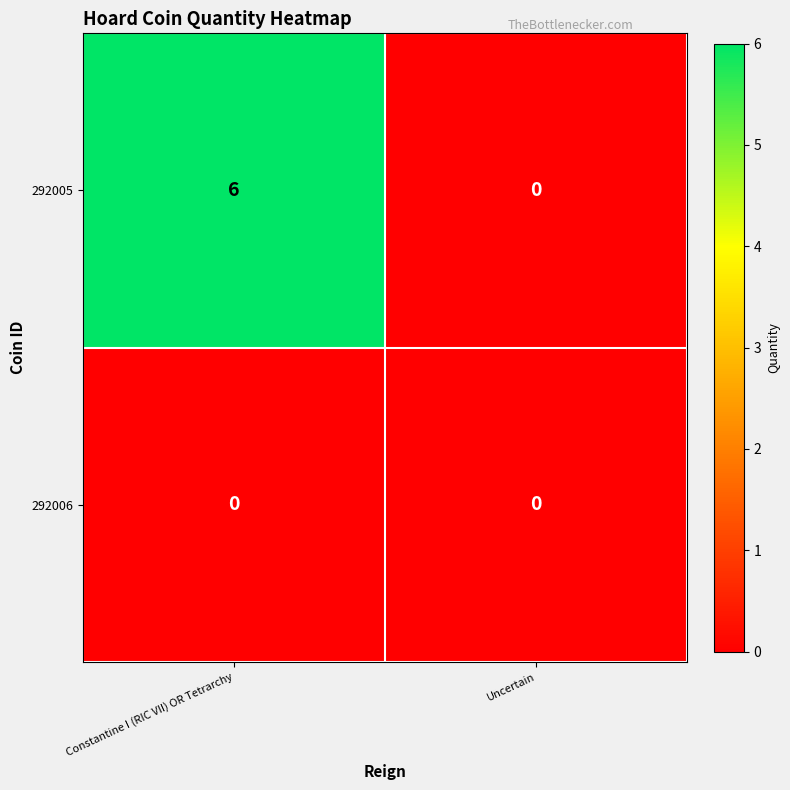

Is the value of 292006 at Uncertain greater than the value of 292005 at Constantine I (RIC VII) OR Tetrarchy?

No